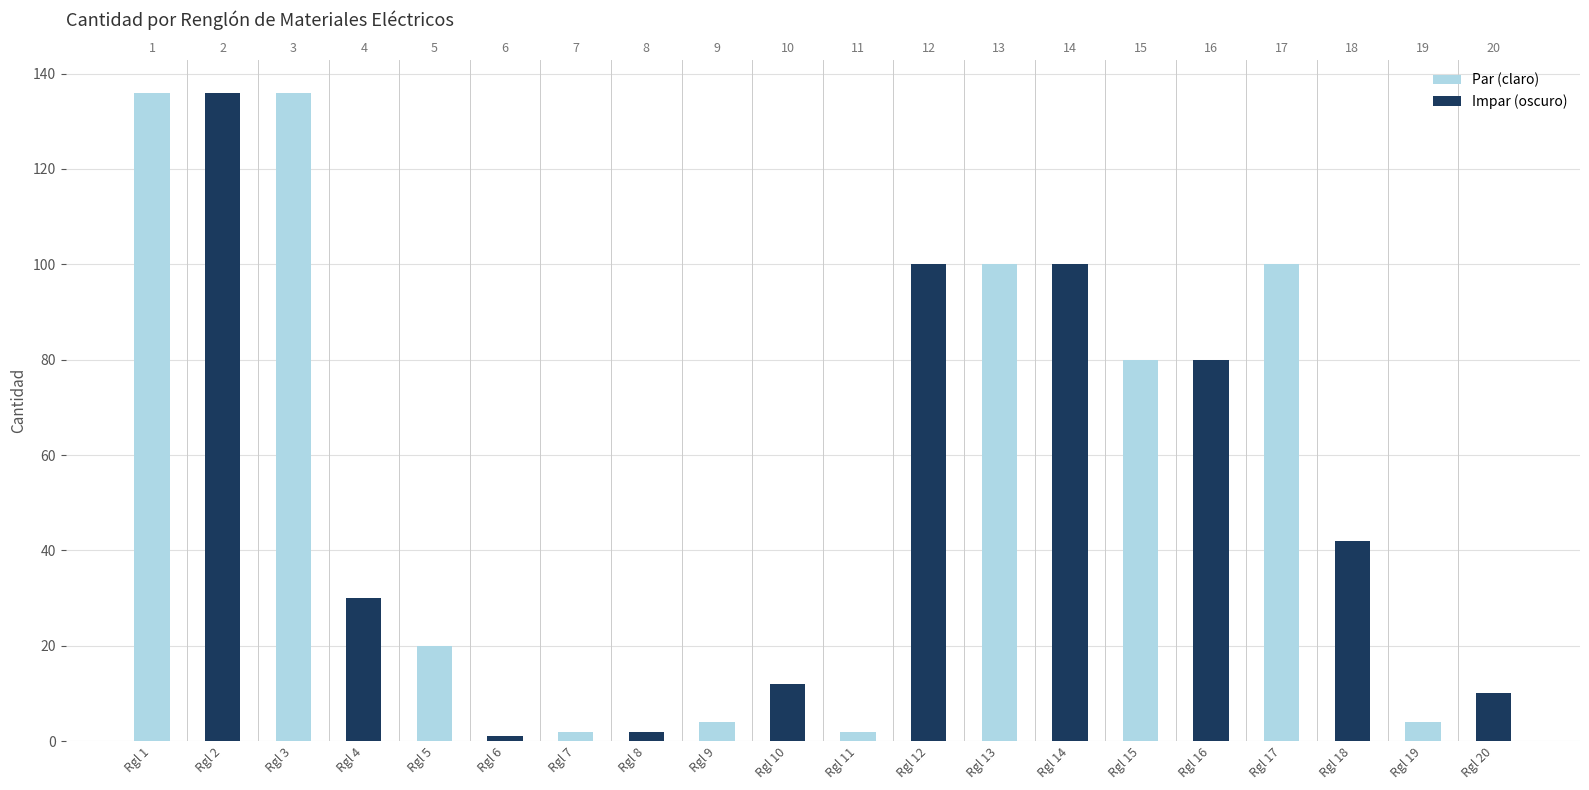

What is the value of the 1st bar from the left?

136